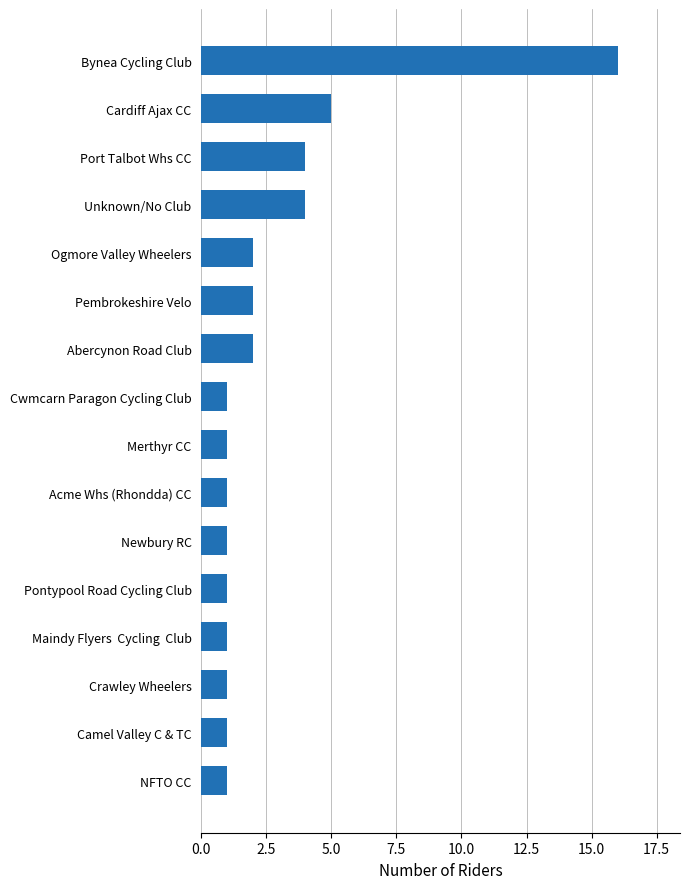

At which category does the chart reach its peak across all series?

Bynea Cycling Club